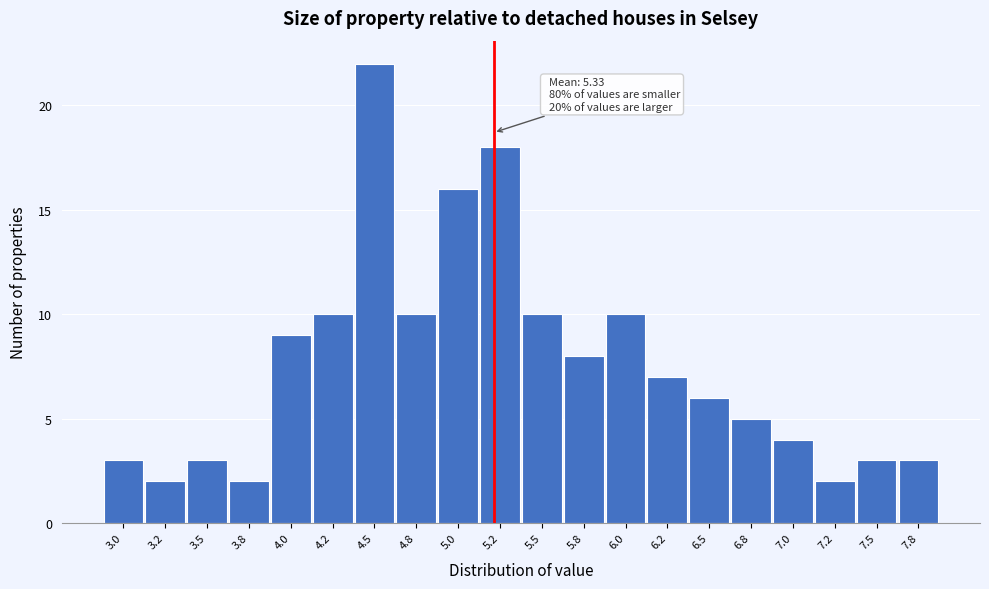

Reading right to left, transcribe all the data shown in this chart.

3	3	2	4	5	6	7	10	8	10	18	16	10	22	10	9	2	3	2	3